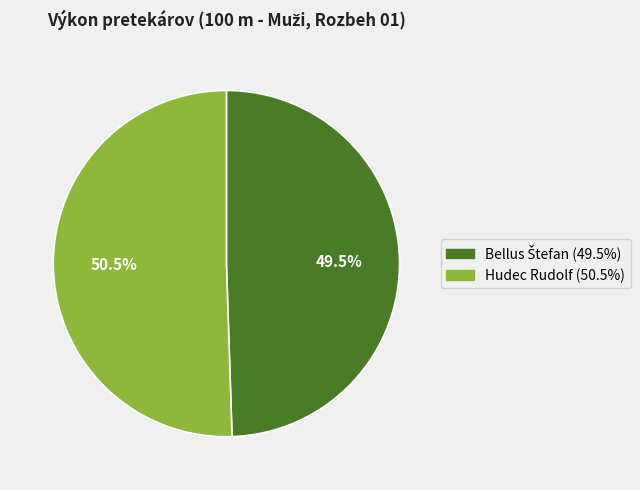

How many segments does this pie chart have?

2